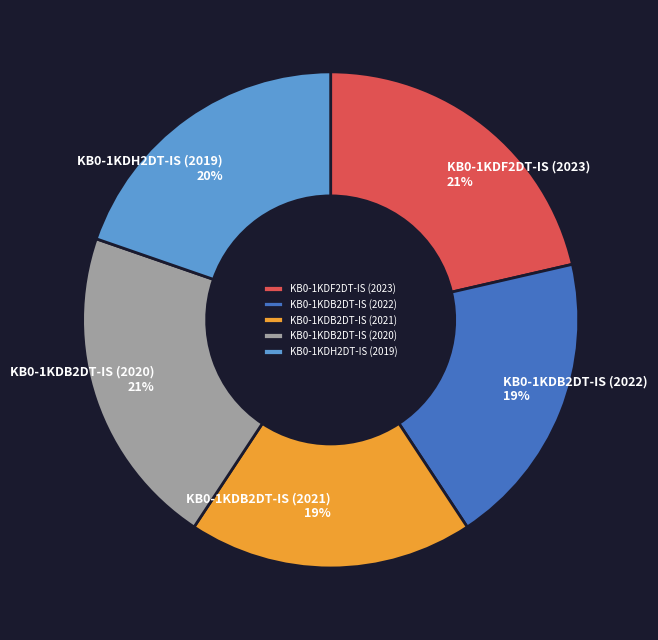

What is the ratio of the value at KB0-1KDF2DT-IS (2023) to the value at KB0-1KDB2DT-IS (2020)?

1.0